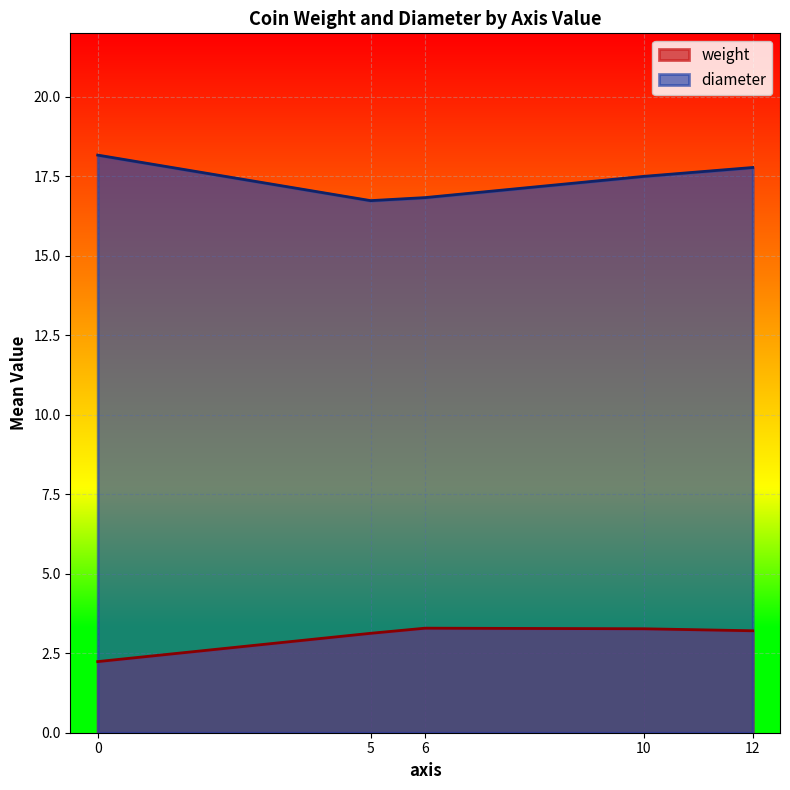

What is the difference between the highest and lowest values at 6?

13.5